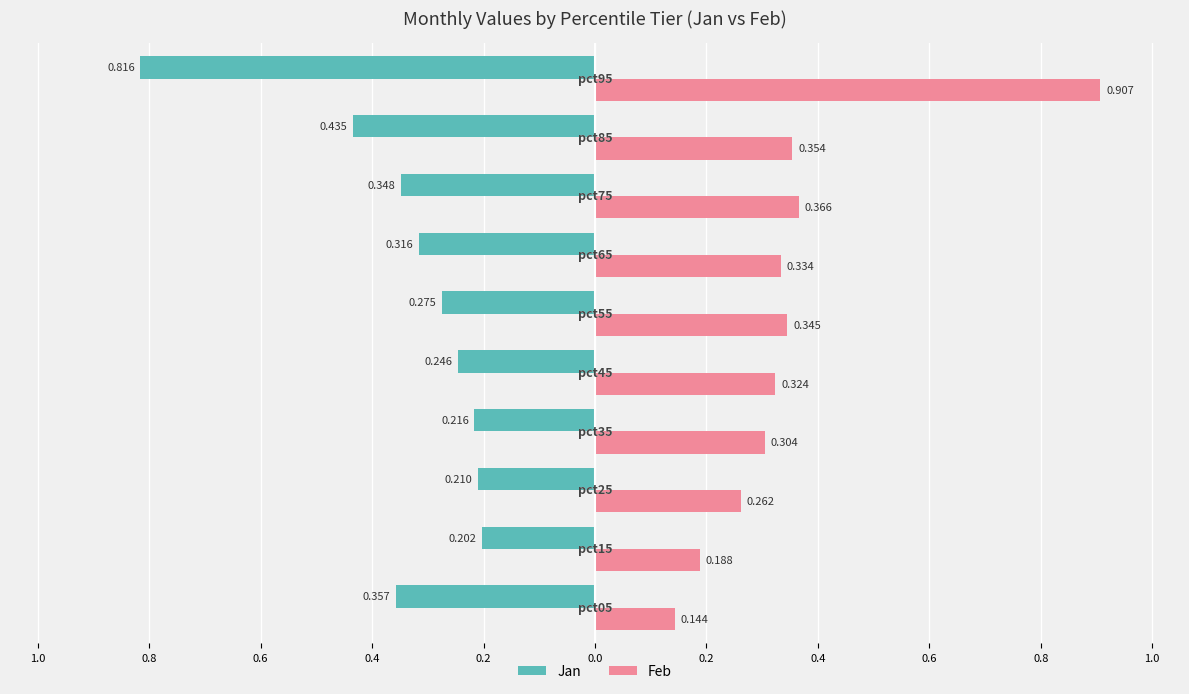

What are all the series names shown in the legend?

Jan, Feb